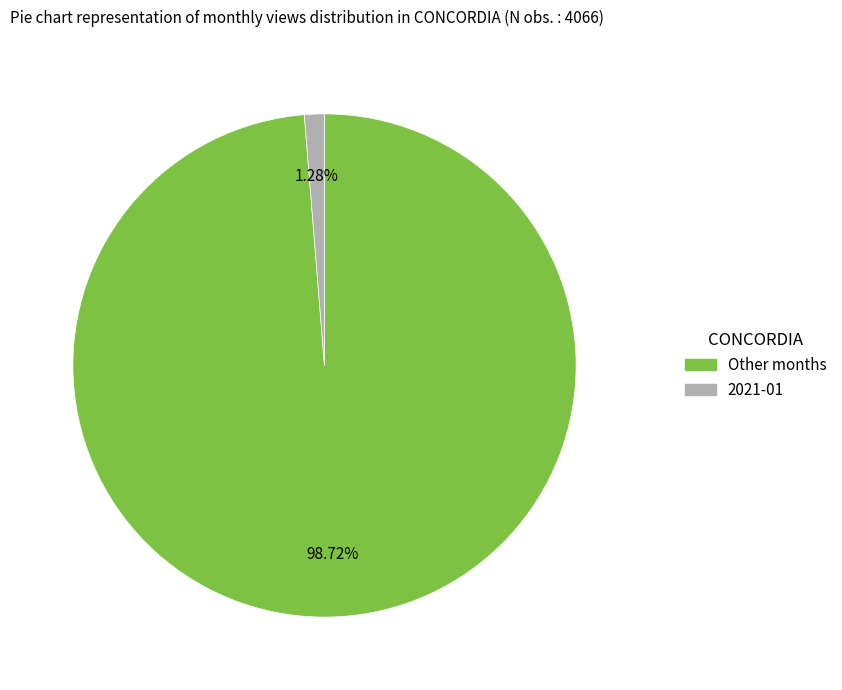

Does any single category account for the majority?

Yes